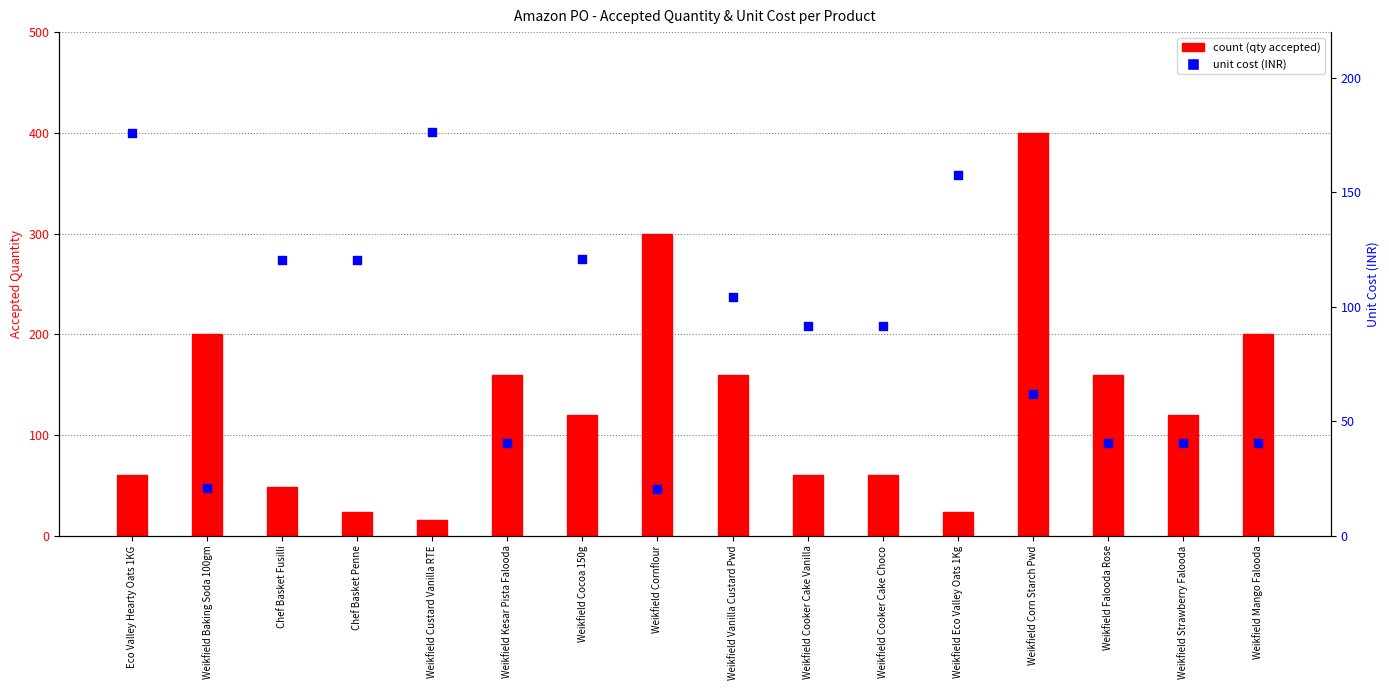

Which series has the largest total across all categories?

count (qty accepted)